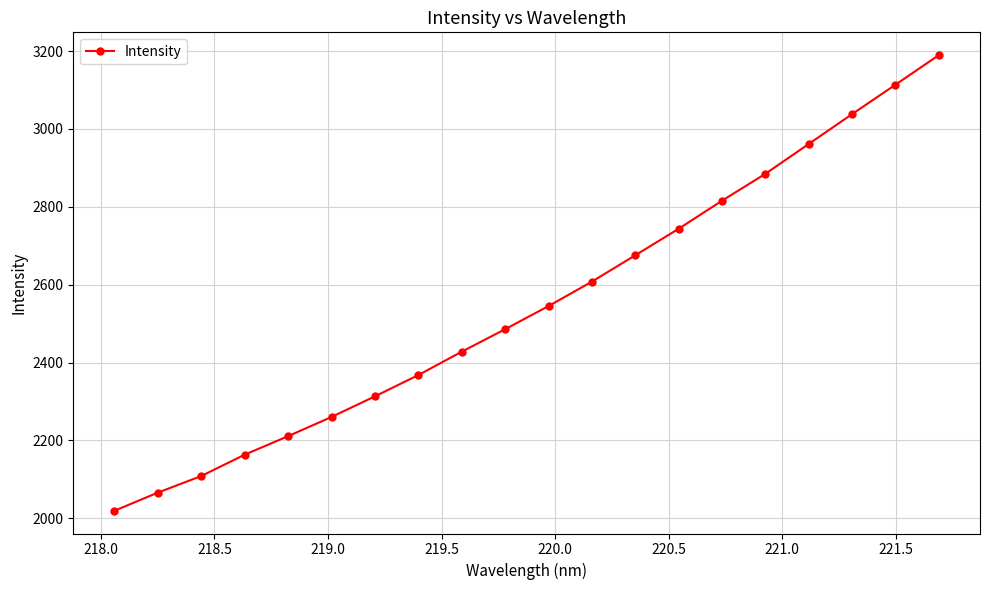

What is the value of the 6th point from the left?

2260.4